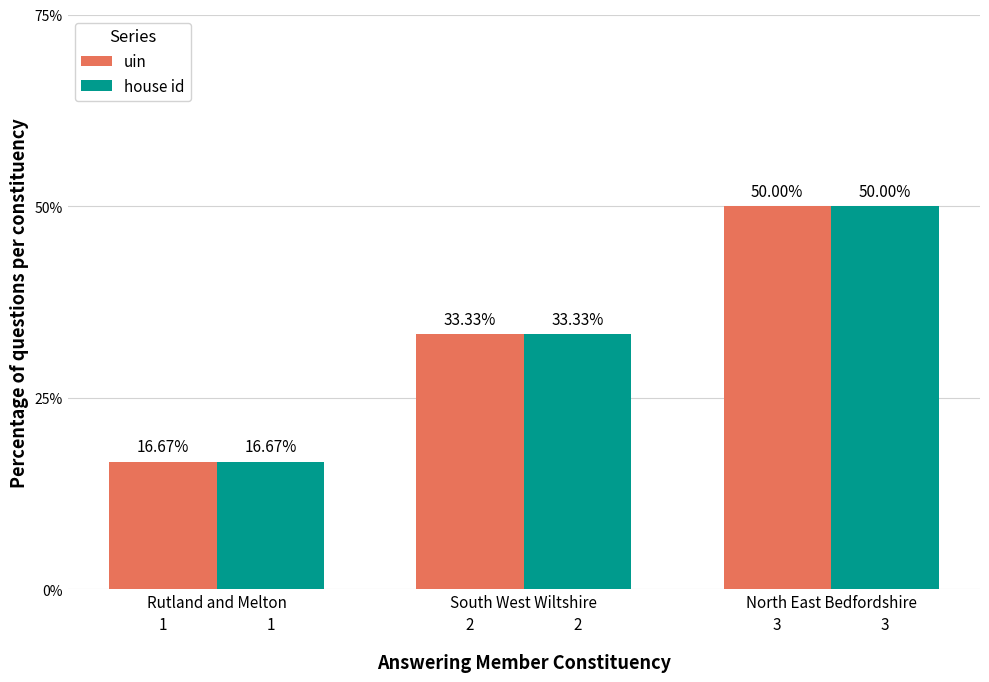

What is the value of the uin bar at the 2nd from the left?

33.3